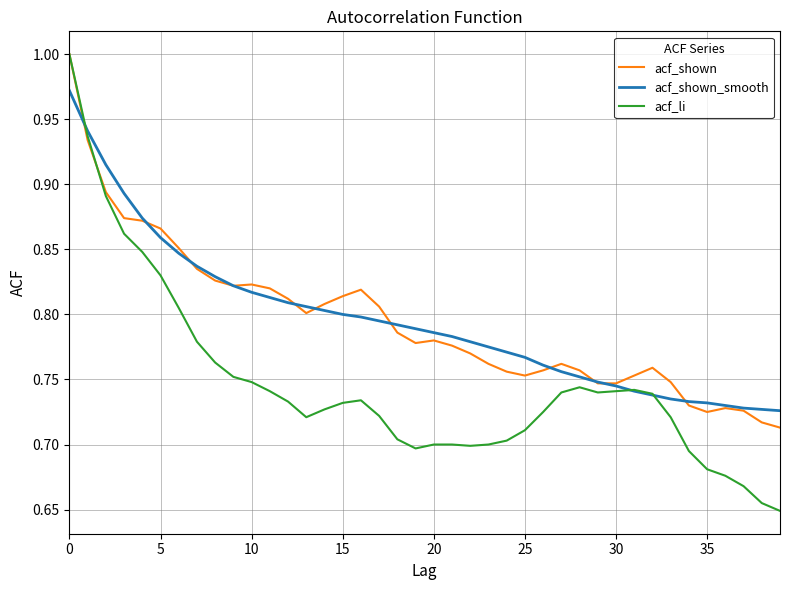

Which series has the widest spread of values?

acf_li